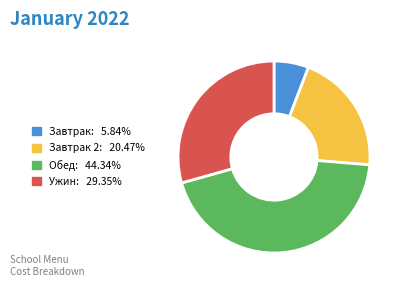

How many segments does this pie chart have?

4